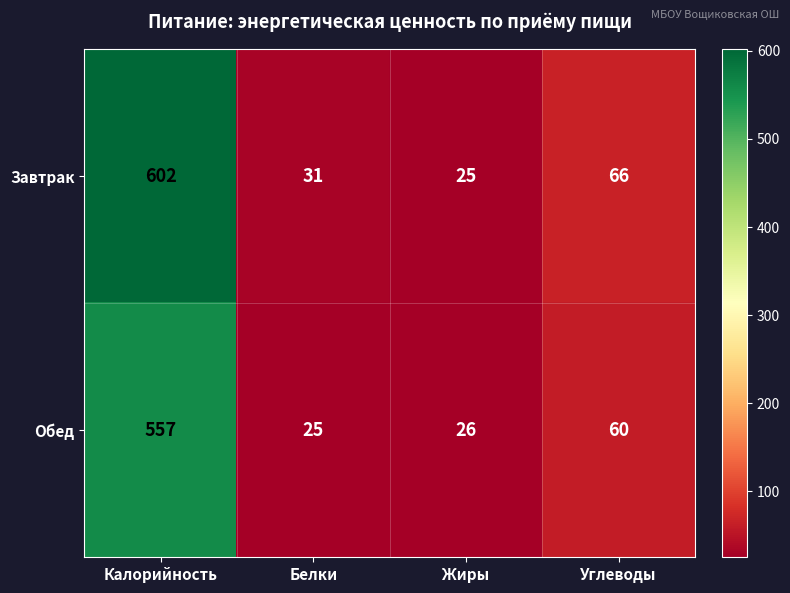

How many distinct data groups are displayed?

2